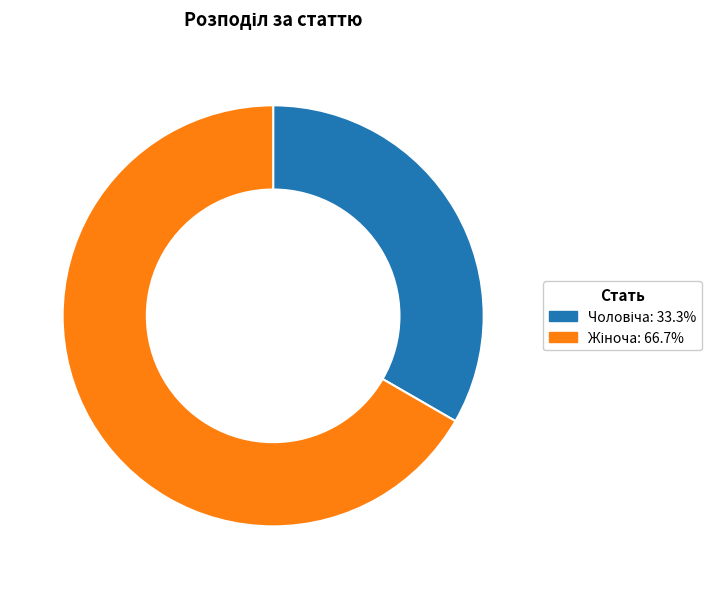

Is there a majority slice in this chart?

Yes